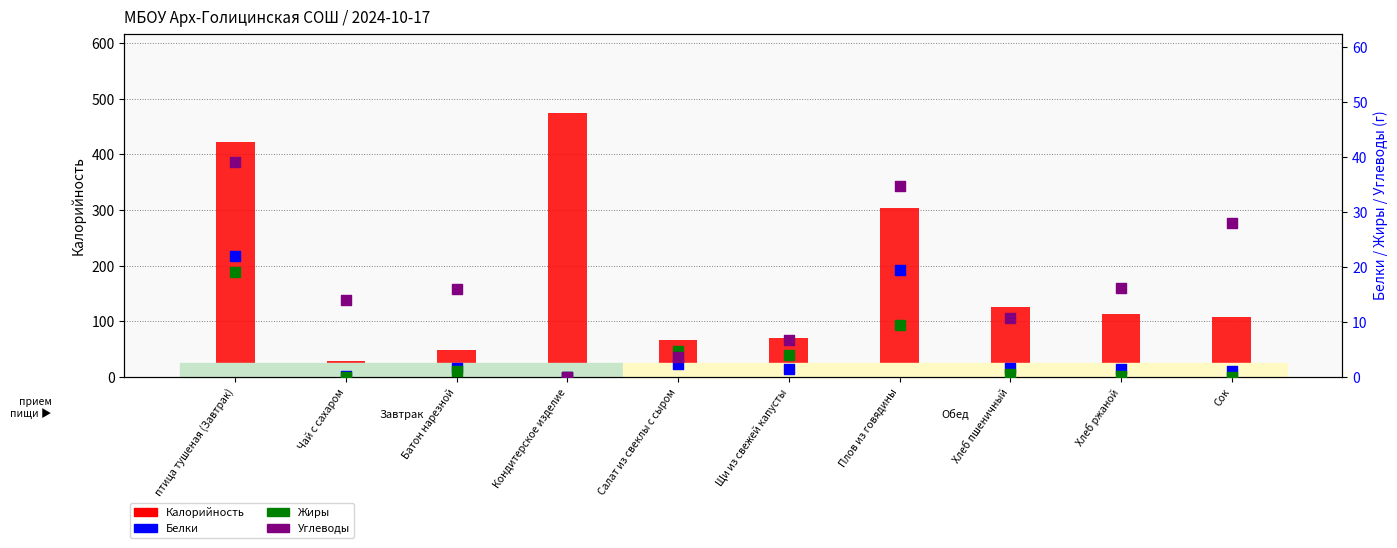

Which series contains the highest Y value?

Калорийность